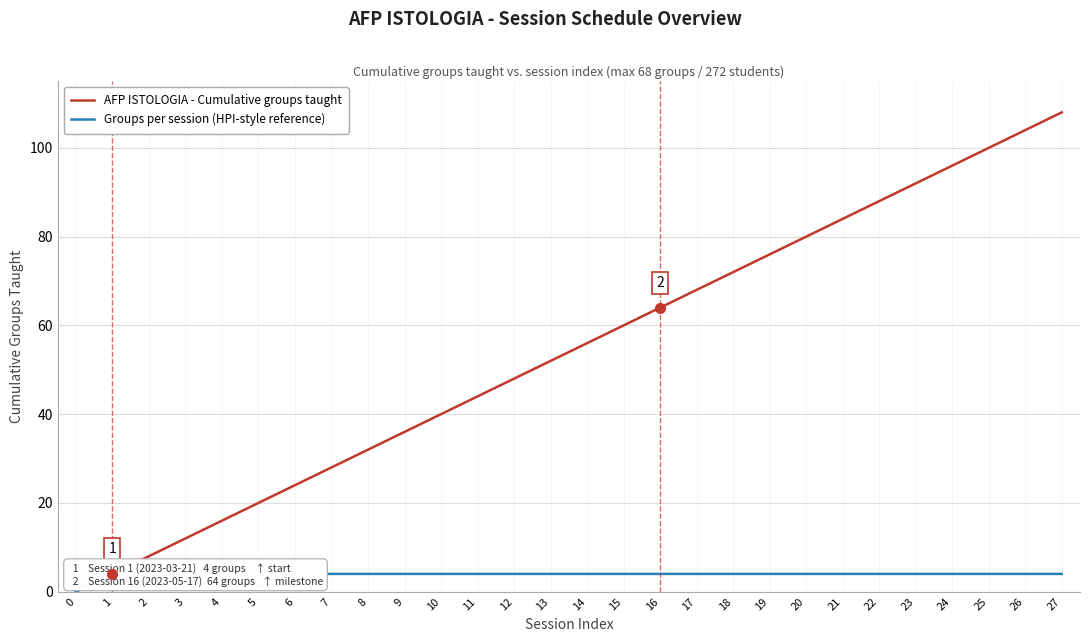

How many categories are shown in the chart?

28